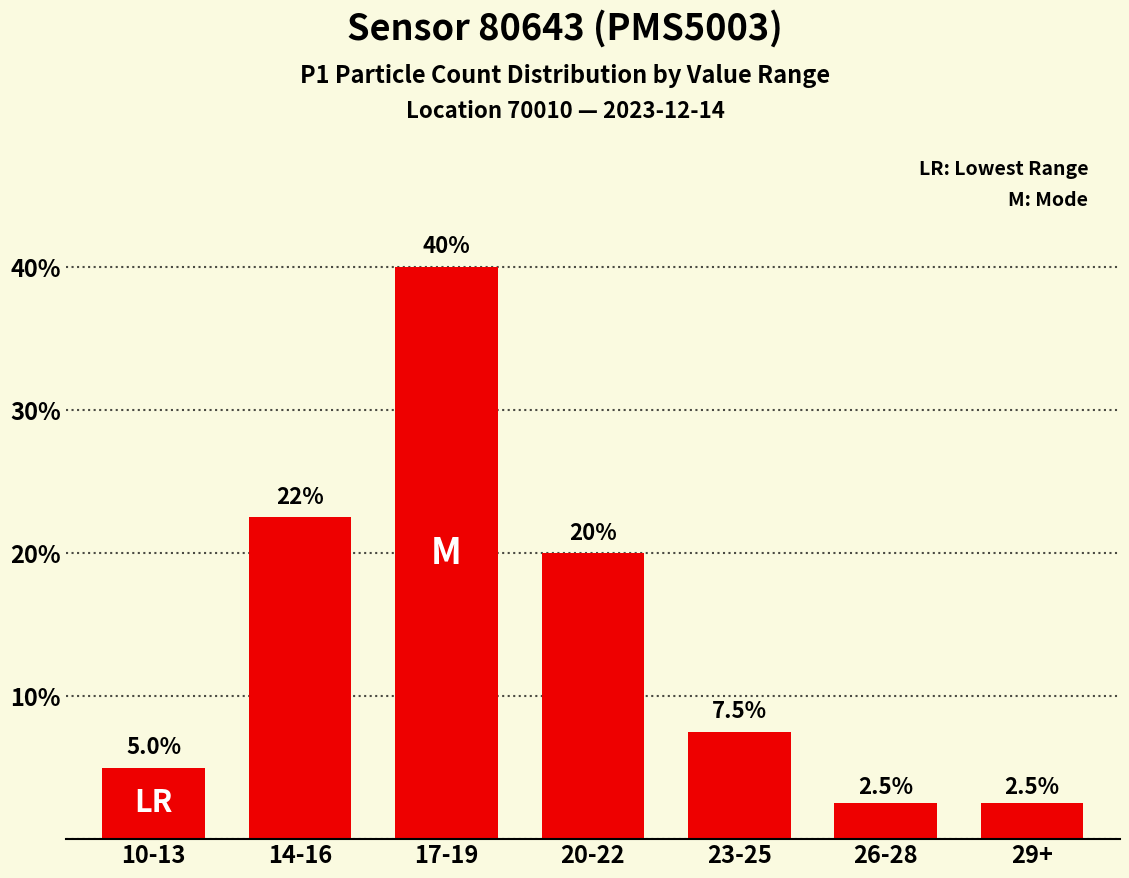

What is the value of the 4th bar from the left?

20.0